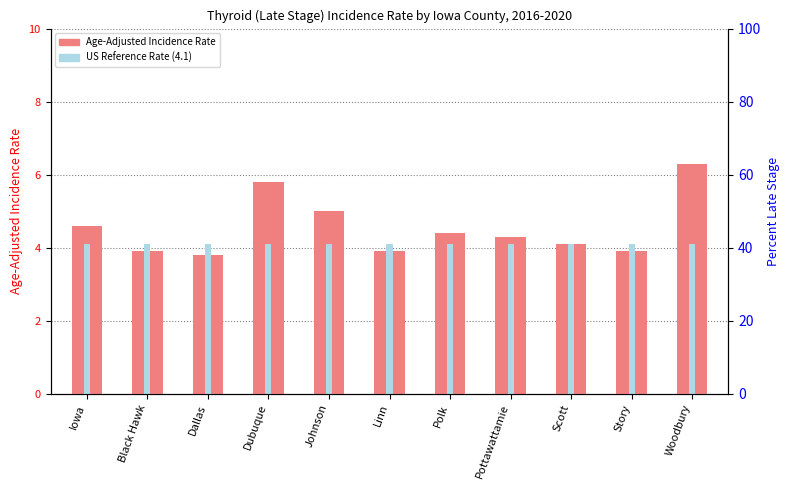

What is the minimum value shown in the chart?

3.8